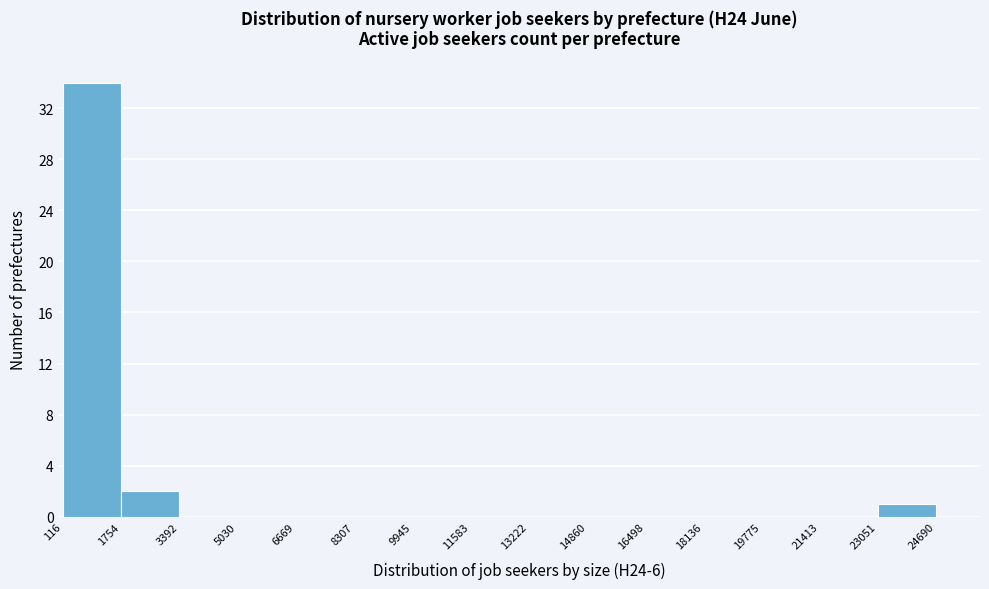

Over which range of the x-axis is the bar tallest?

116 to 1754